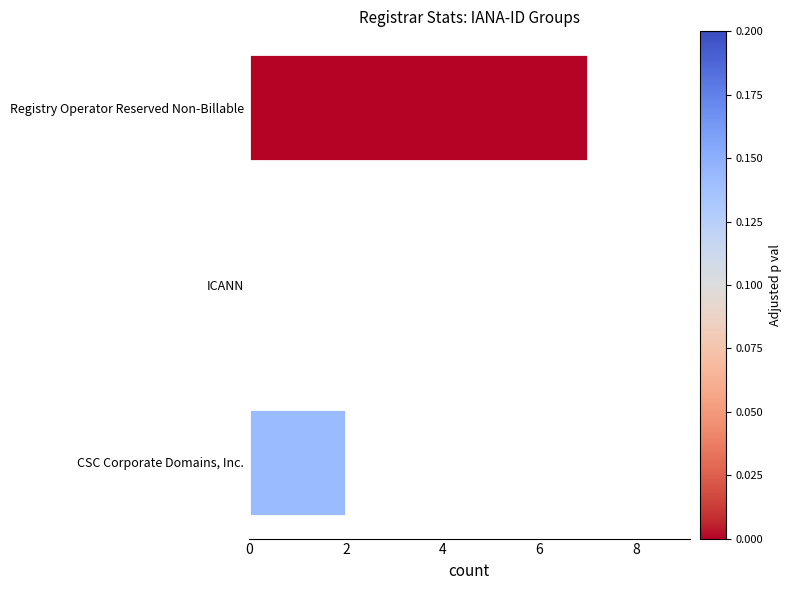

Count the number of categories in the chart.

3